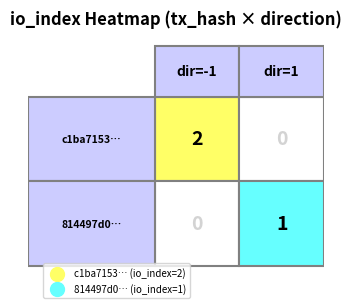

What is the greatest value displayed?

2